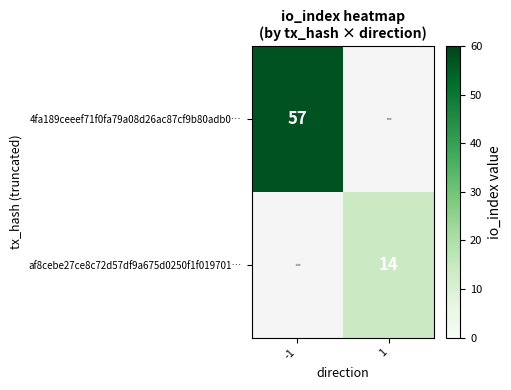

At which category is the sum across all series the highest?

-1